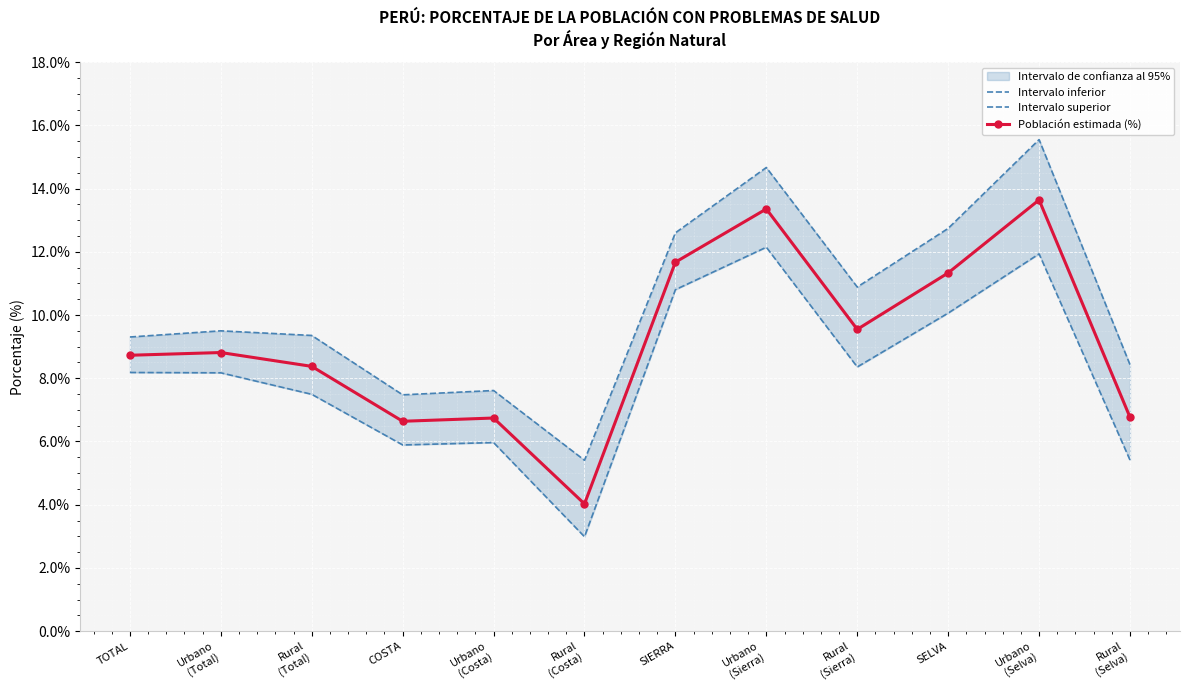

Reading left to right, list all the values displayed in this chart.

Intervalo inferior: 8.2	8.2	7.5	5.9	6.0	3.0	10.8	12.1	8.4	10.1	11.9	5.4
Intervalo superior: 9.3	9.5	9.4	7.5	7.6	5.4	12.6	14.7	10.9	12.7	15.6	8.4
Población estimada (%): 8.7	8.8	8.4	6.6	6.7	4.0	11.7	13.4	9.5	11.3	13.6	6.8